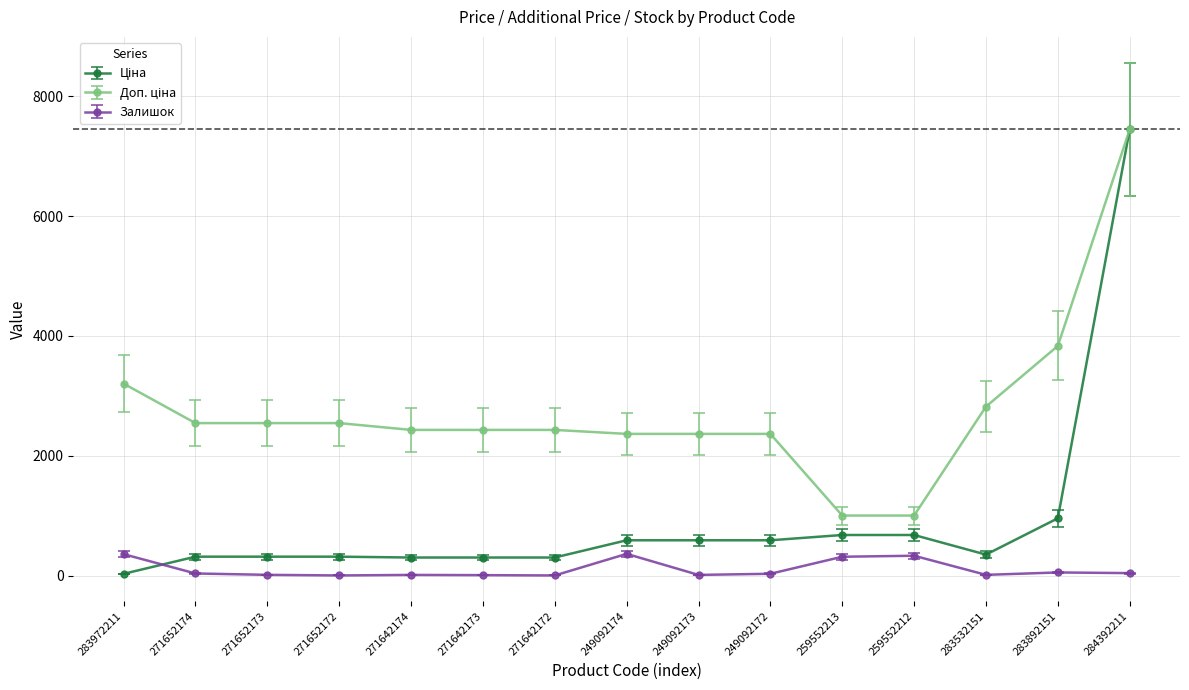

At which category is the sum across all series the highest?

284392211